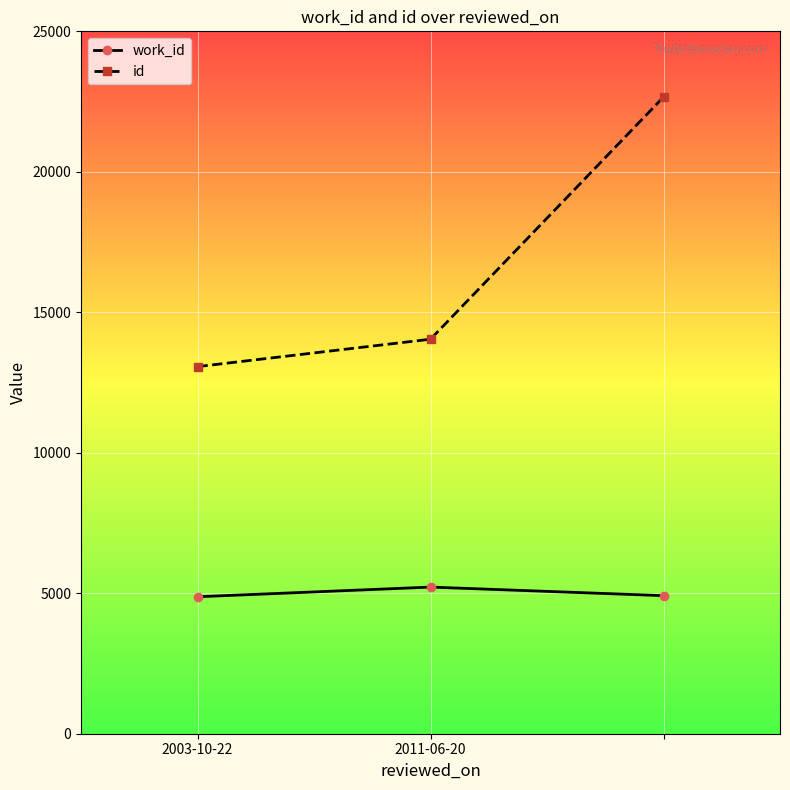

What is the minimum value for work_id?

4875